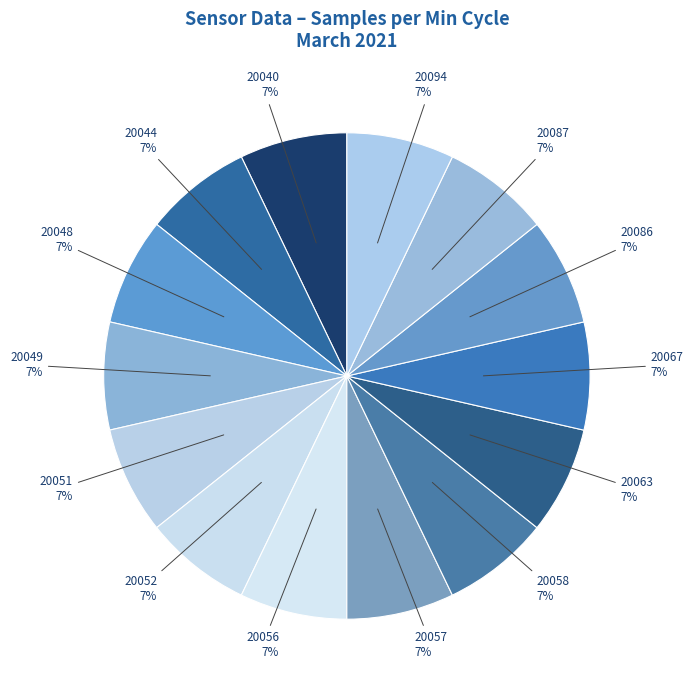

To the nearest percent, what is the combined percentage of 20063 and 20051?

14%